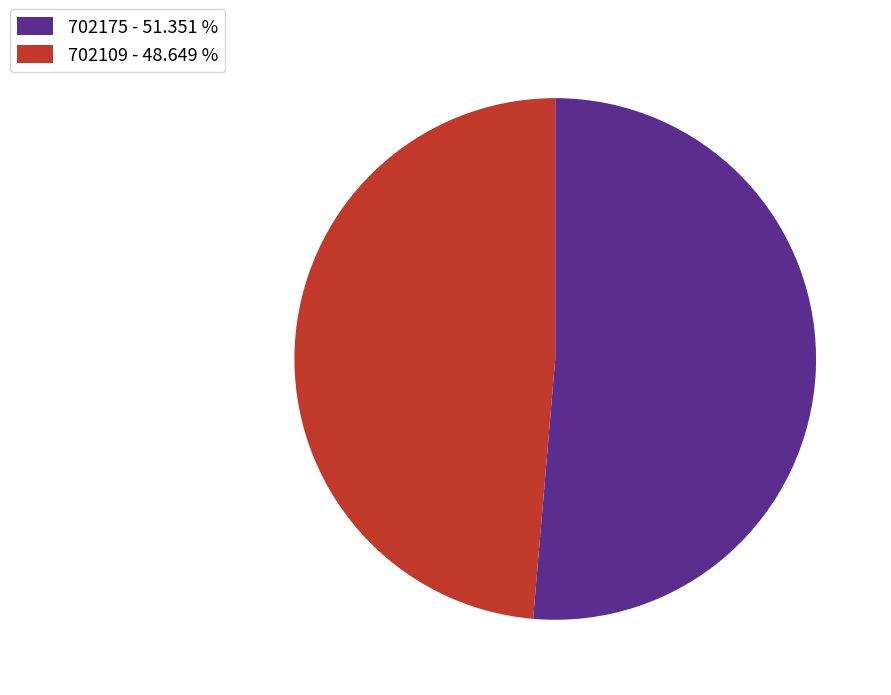

Is there a majority slice in this chart?

Yes